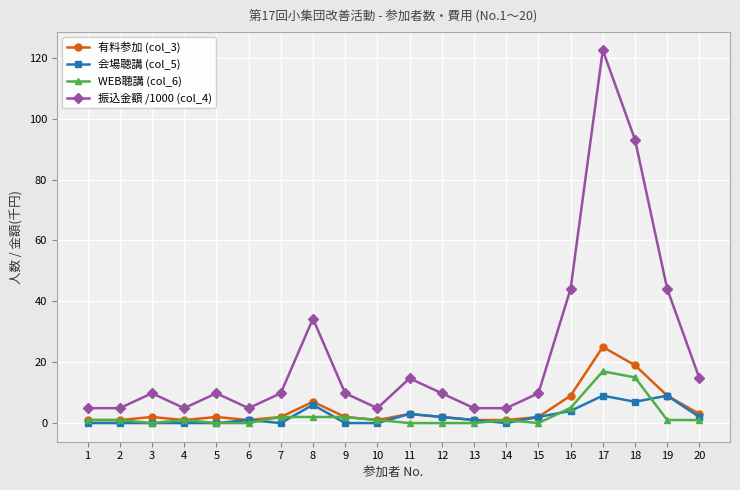

Does the chart display data point markers on the line(s)?

Yes